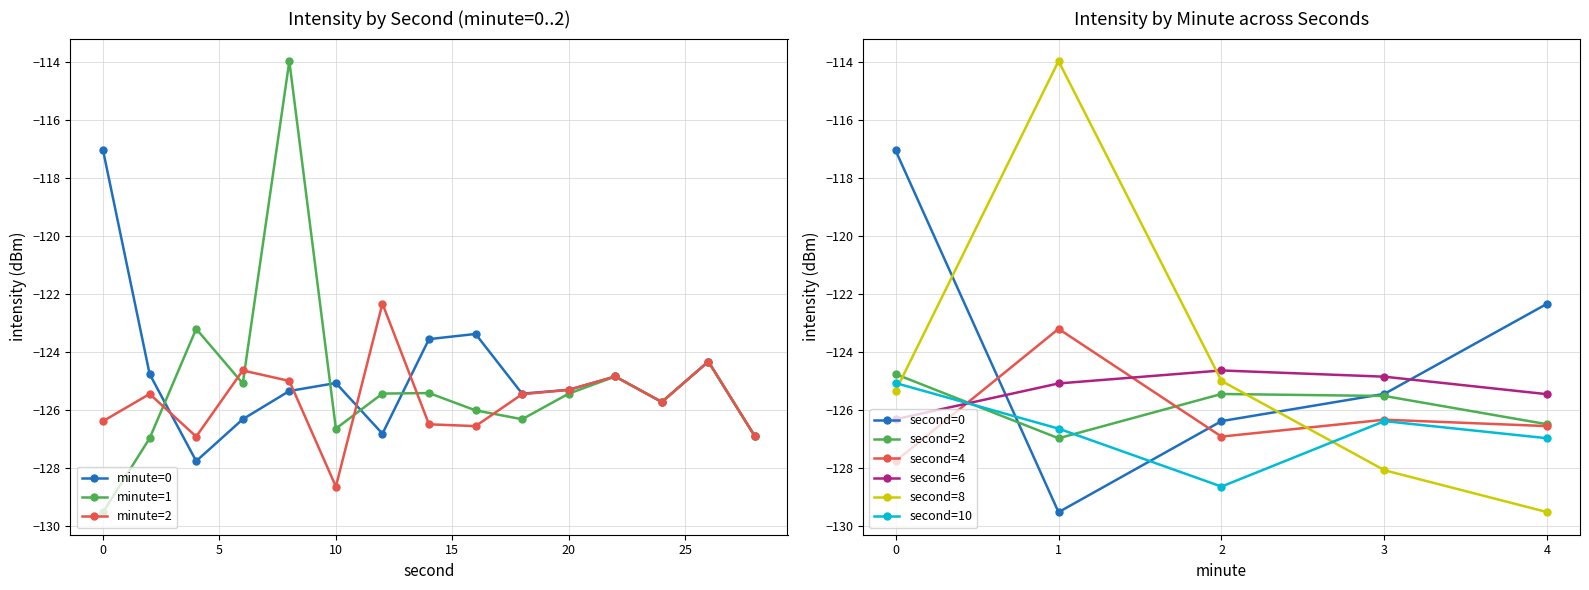

What is the difference between the maximum and second lowest values in the minute=1 series?

13.0